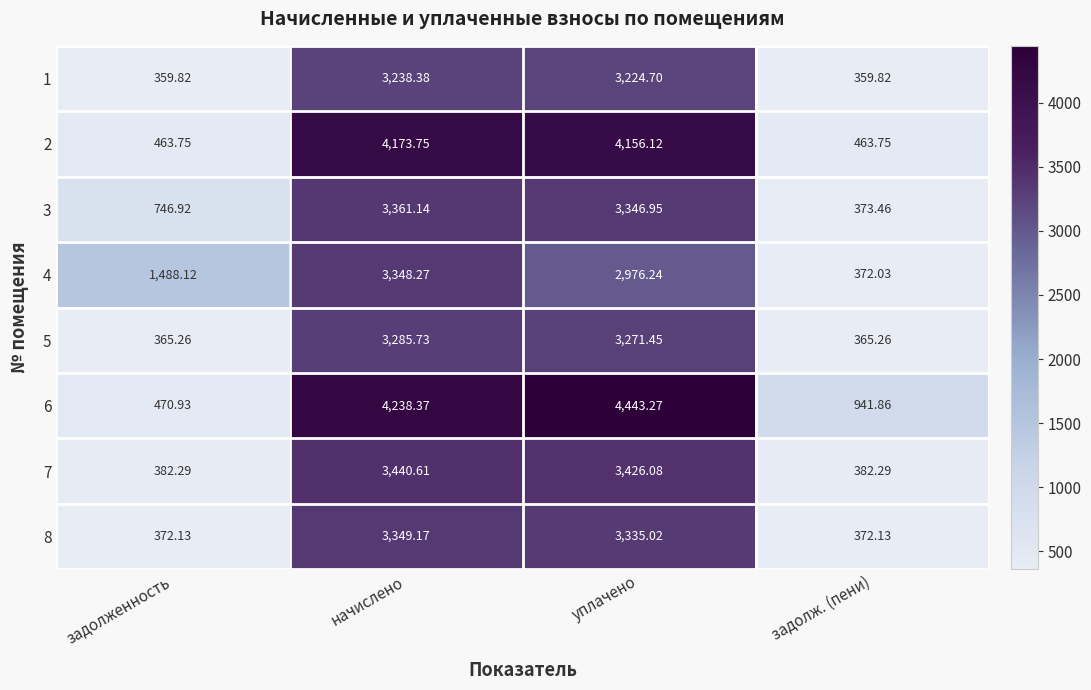

At how many categories does at least one series exceed 2510?

2